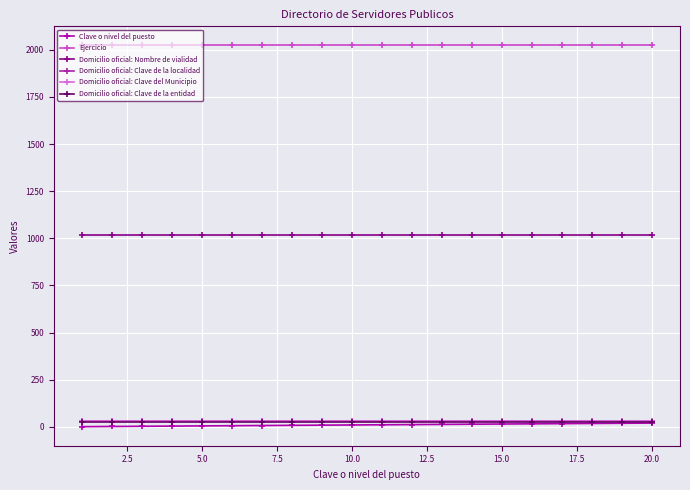

Which series has the widest spread of values?

Clave o nivel del puesto